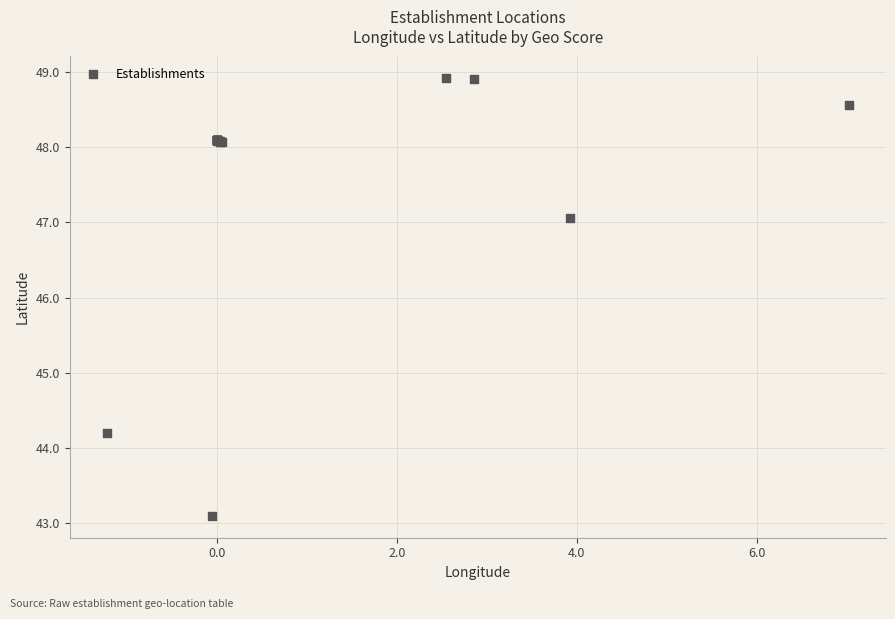

What Y value in the scatter plot is closest to 46?

47.1